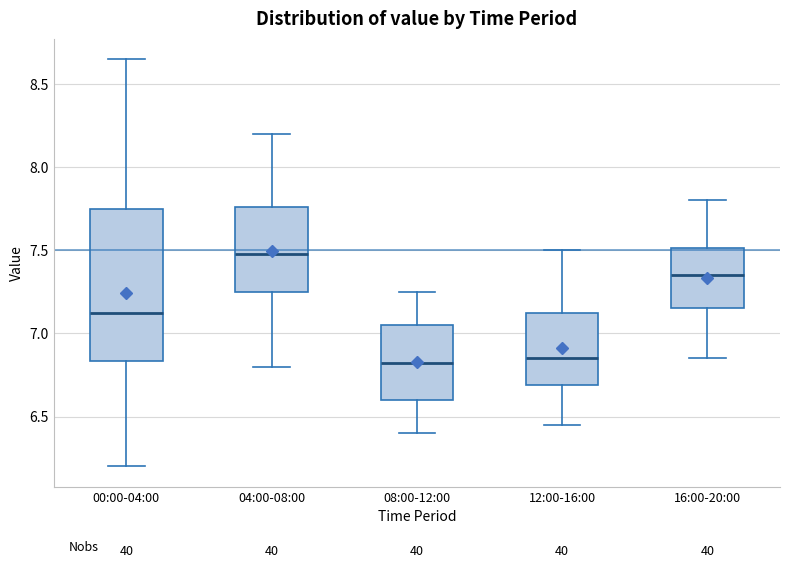

Reading left to right, read every box against the y-axis: the position of its median line, the range the box covers, and the ends of its whiskers. The values are not printed on the chart, so give them approximately, as read against the axis.

00:00-04:00: median 7.10, box 6.85 to 7.75, whiskers 6.20 to 8.65
04:00-08:00: median 7.50, box 7.25 to 7.75, whiskers 6.80 to 8.20
08:00-12:00: median 6.85, box 6.60 to 7.05, whiskers 6.40 to 7.25
12:00-16:00: median 6.85, box 6.70 to 7.15, whiskers 6.45 to 7.50
16:00-20:00: median 7.35, box 7.15 to 7.50, whiskers 6.85 to 7.80